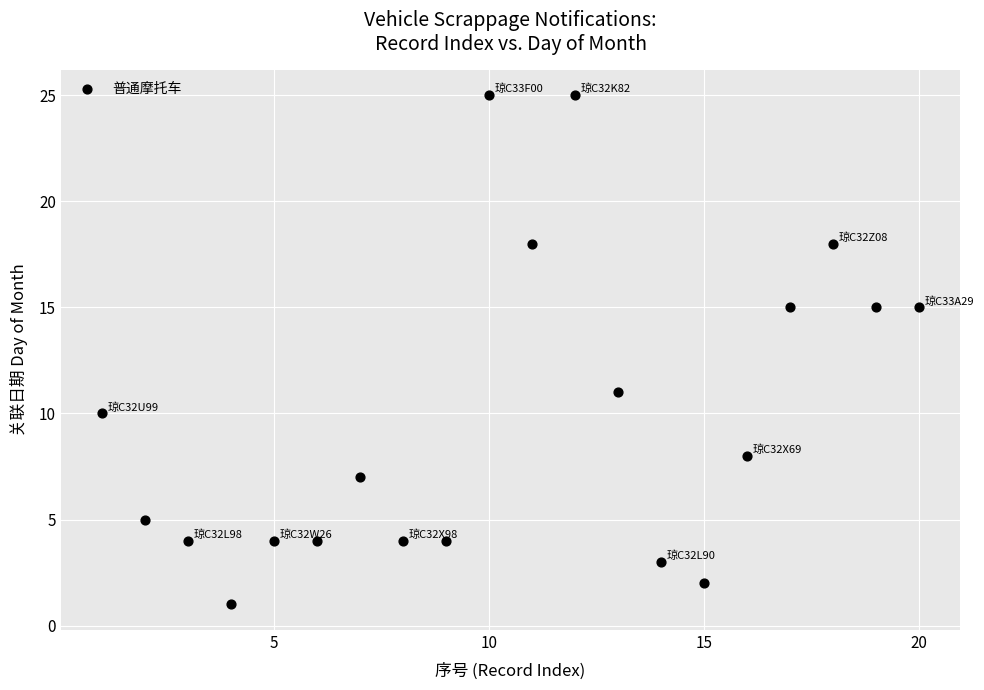

What is the range of X values (max minus min)?

19